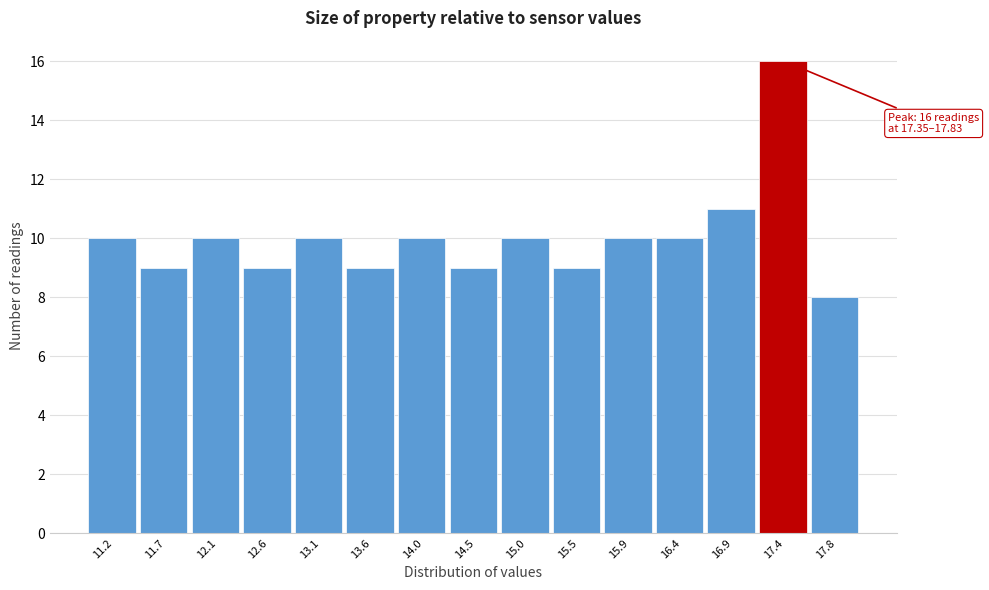

Reading left to right, what are all the values shown in this chart?

11.2=10	11.7=9	12.1=10	12.6=9	13.1=10	13.6=9	14.0=10	14.5=9	15.0=10	15.5=9	15.9=10	16.4=10	16.9=11	17.4=16	17.8=8